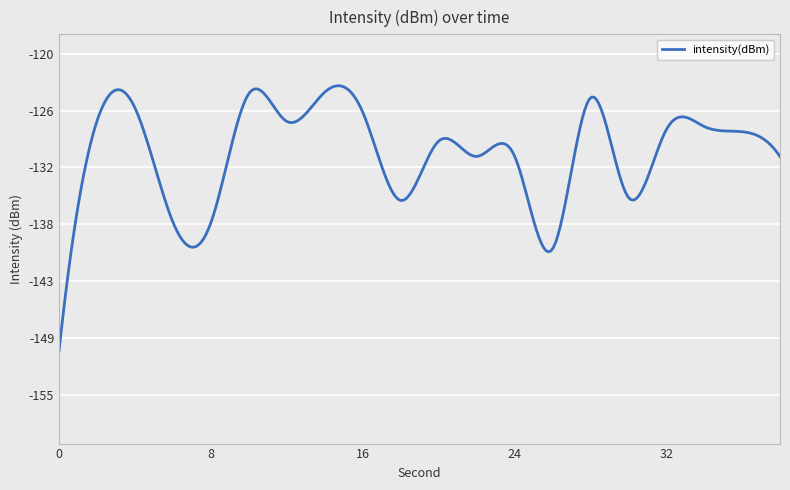

Rank the categories by value from lowest to highest.

0, 26, 8, 6, 18, 30, 38, 22, 24, 20, 36, 32, 34, 12, 2, 16, 4, 28, 10, 14